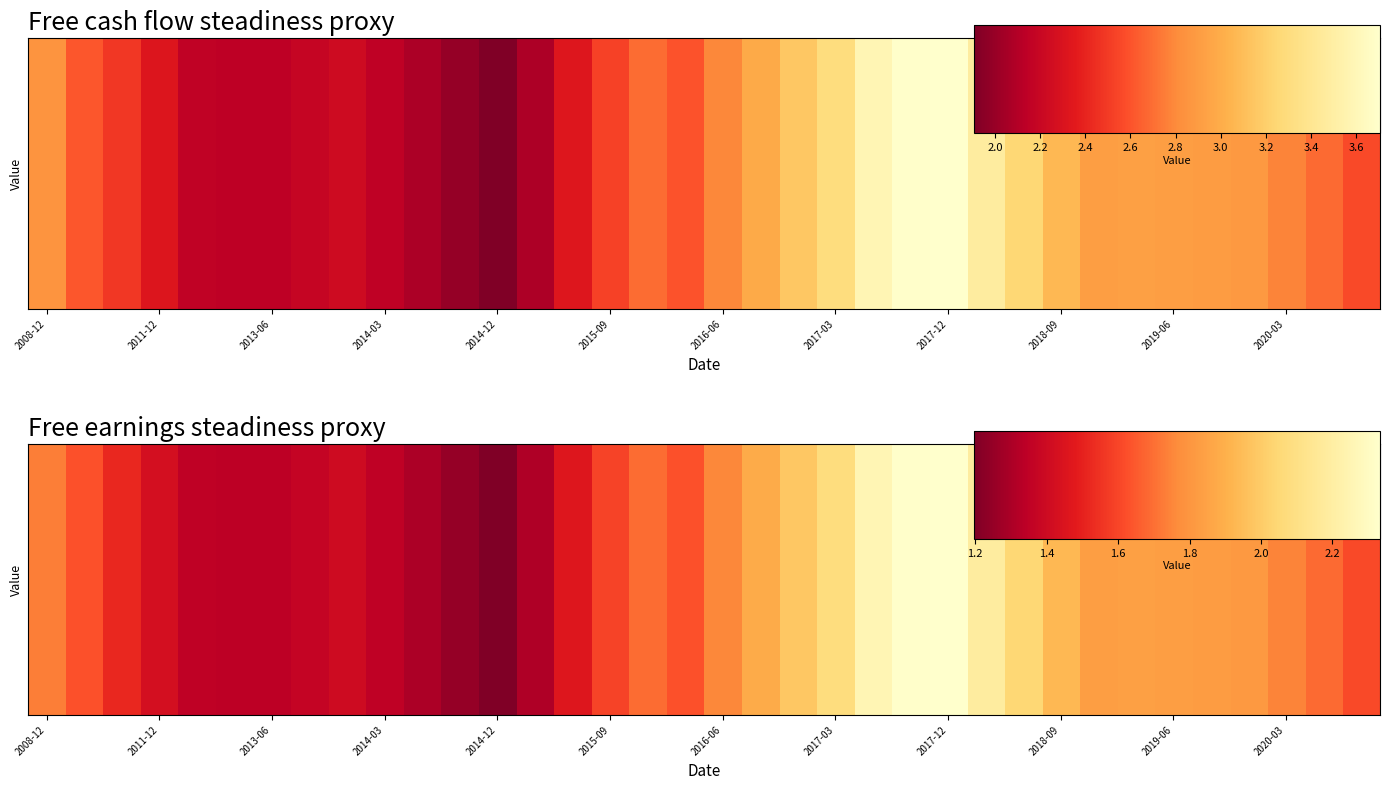

What is the sum of all values?

60.9